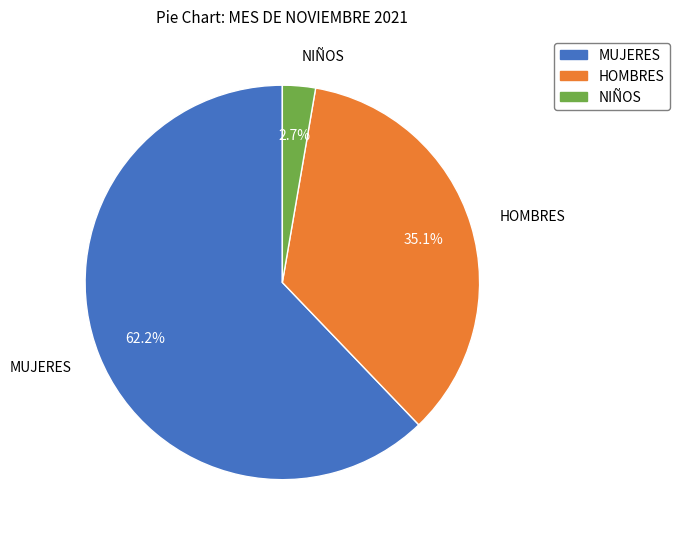

Is the sum of HOMBRES and MUJERES greater than half?

Yes